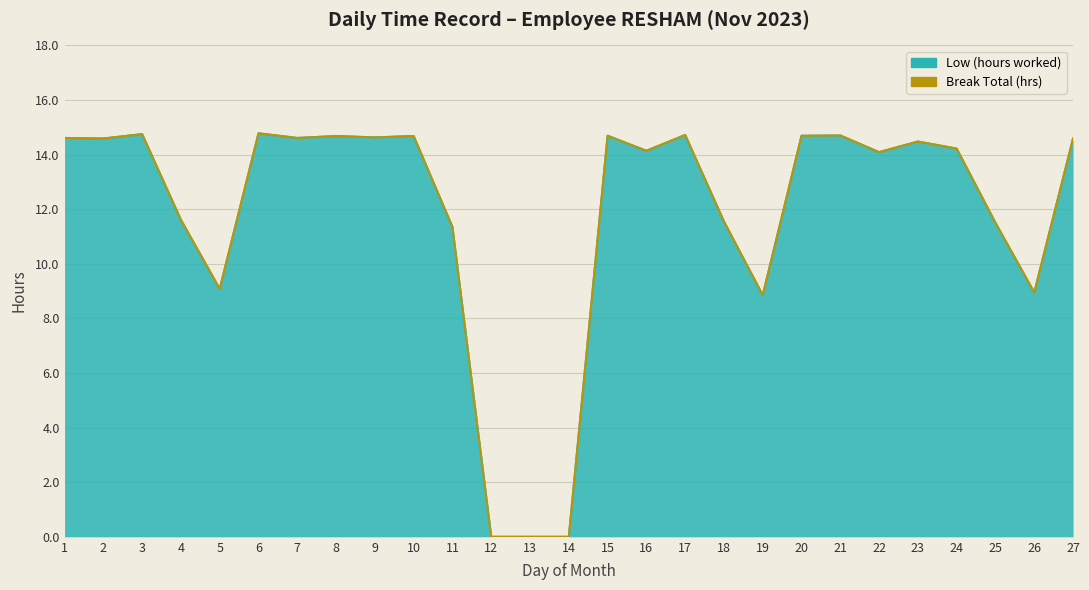

Between 15 and 6, which is larger?

6